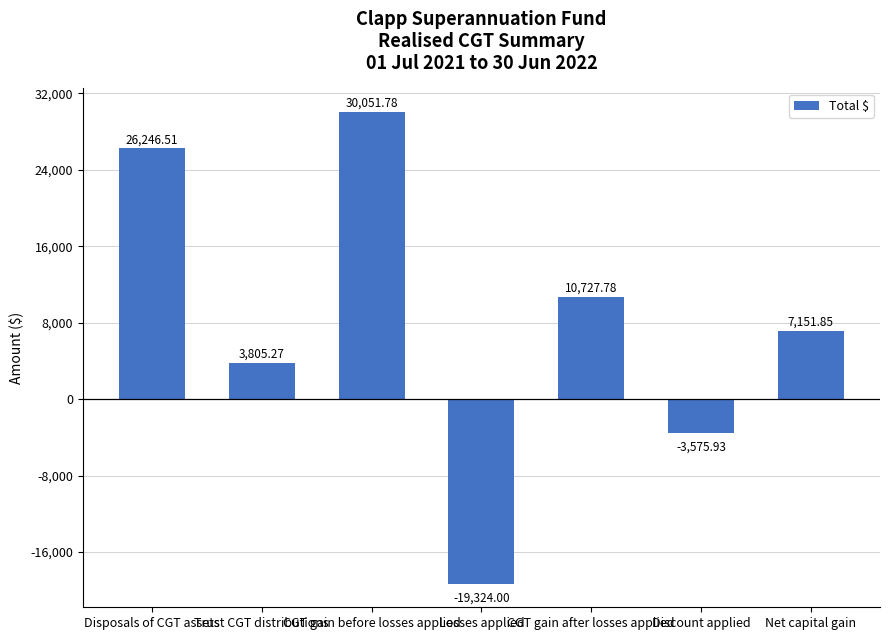

True or false: the data shows 2041.9 at Net capital gain.

False